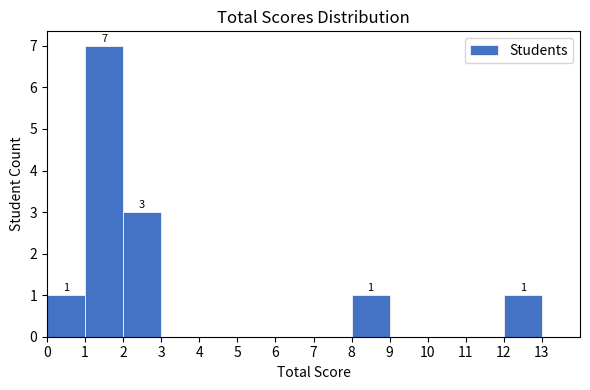

Over which range of the x-axis is the bar tallest?

1 to 2